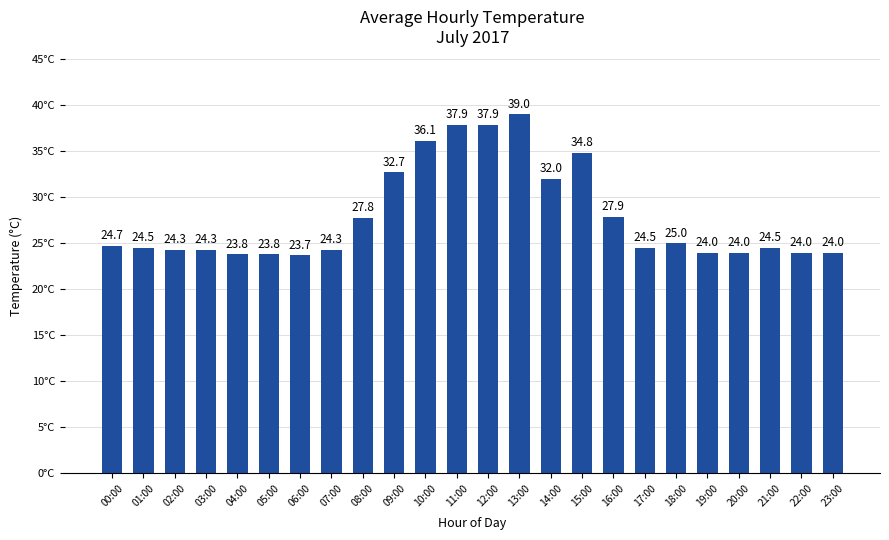

Which label corresponds to the largest value in the chart?

13:00